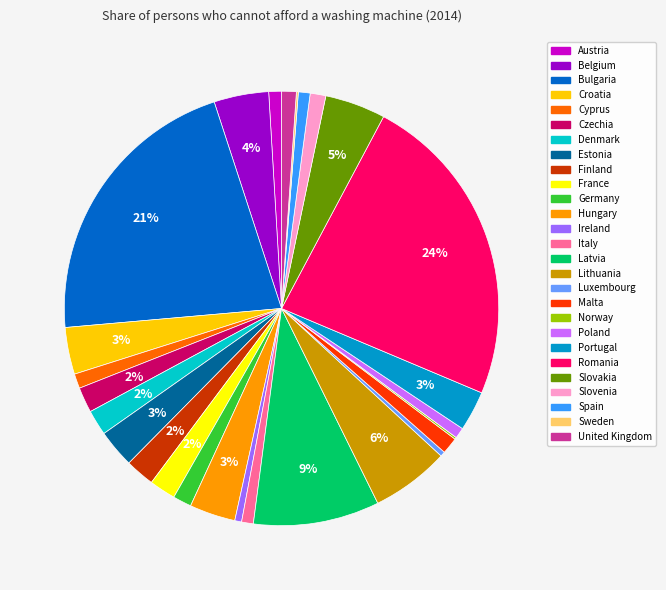

To the nearest percent, what percentage of the pie is Ireland?

1%